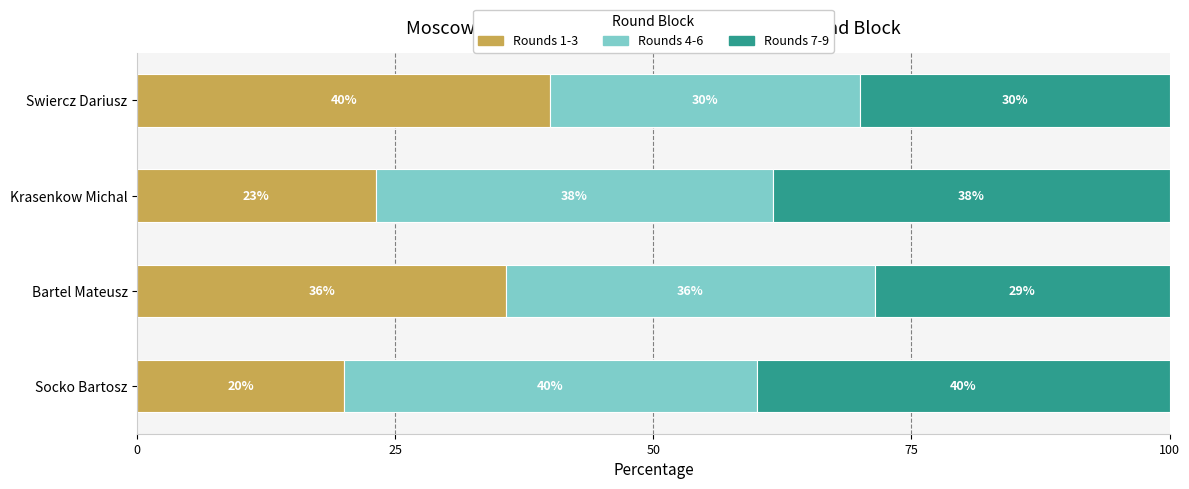

What is the total value across all series at Socko Bartosz?

100.0